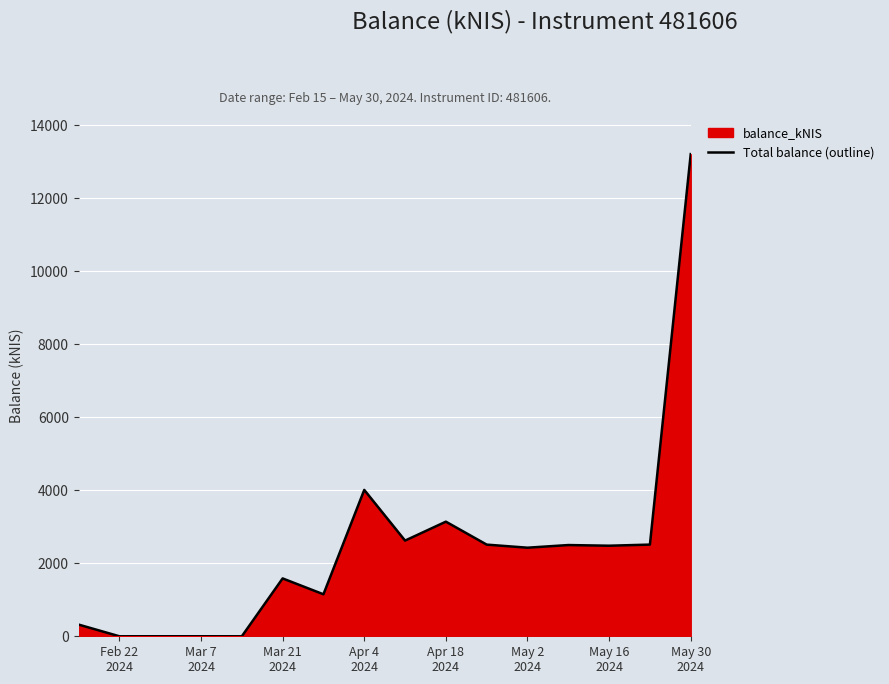

How many lines are shown in the chart?

1